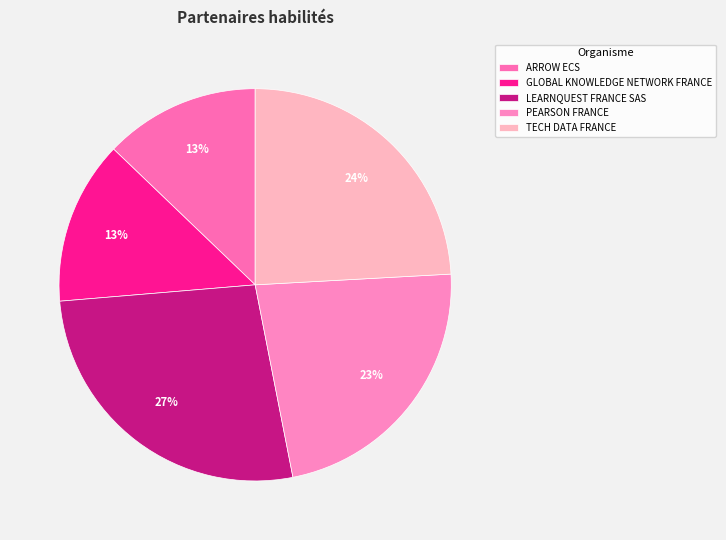

To the nearest percent, what portion does TECH DATA FRANCE represent?

24%